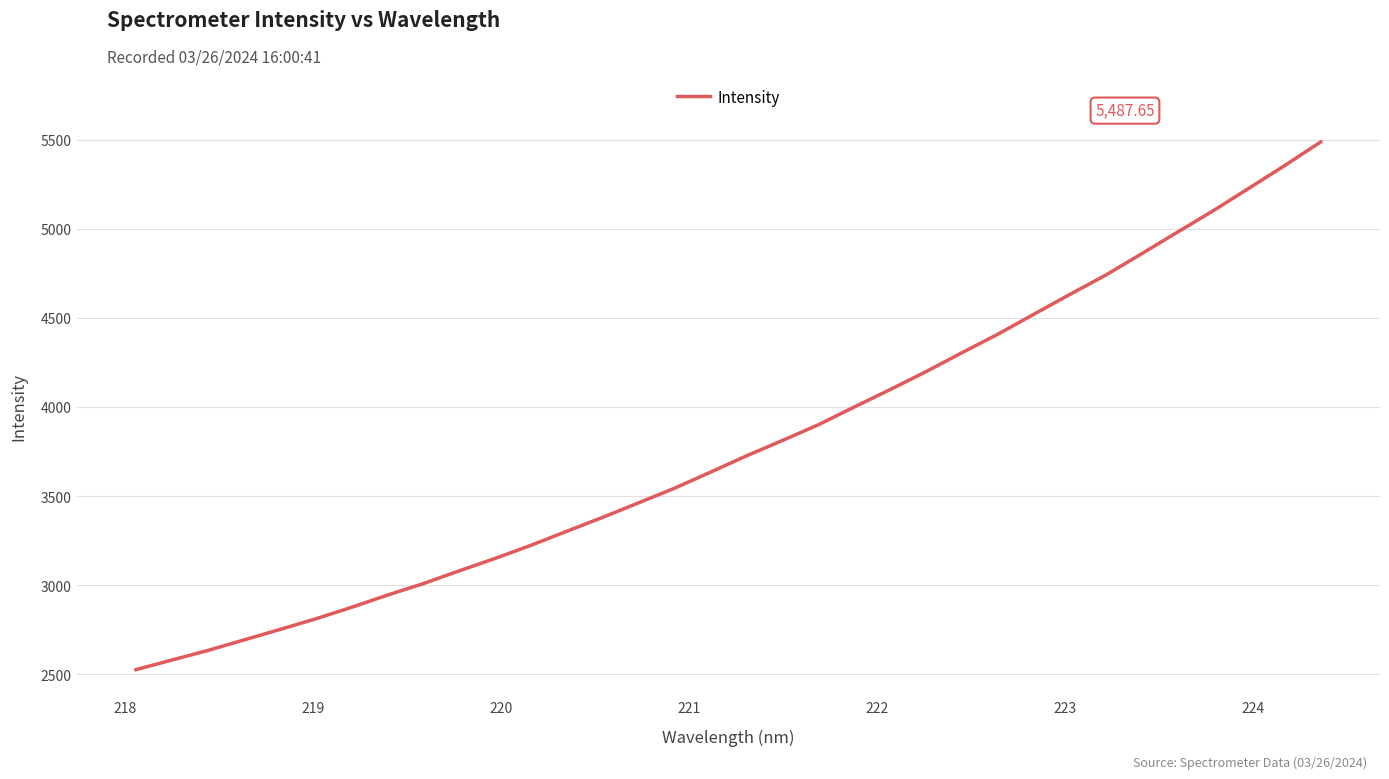

What is the difference between the maximum and minimum values?

2961.4